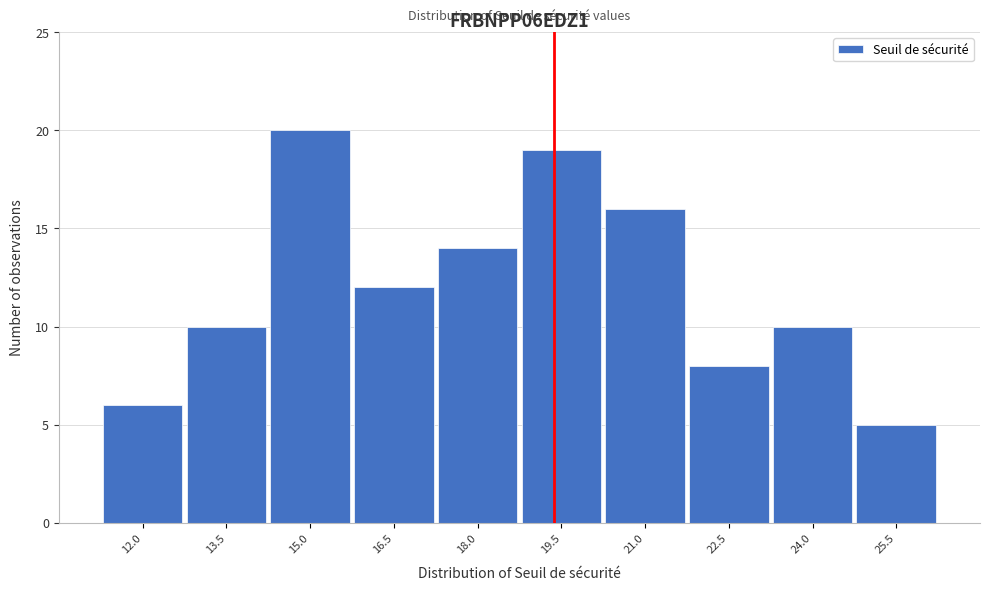

Reading left to right, list all the values displayed in this chart.

12.0=6	13.5=10	15.0=20	16.5=12	18.0=14	19.5=19	21.0=16	22.5=8	24.0=10	25.5=5